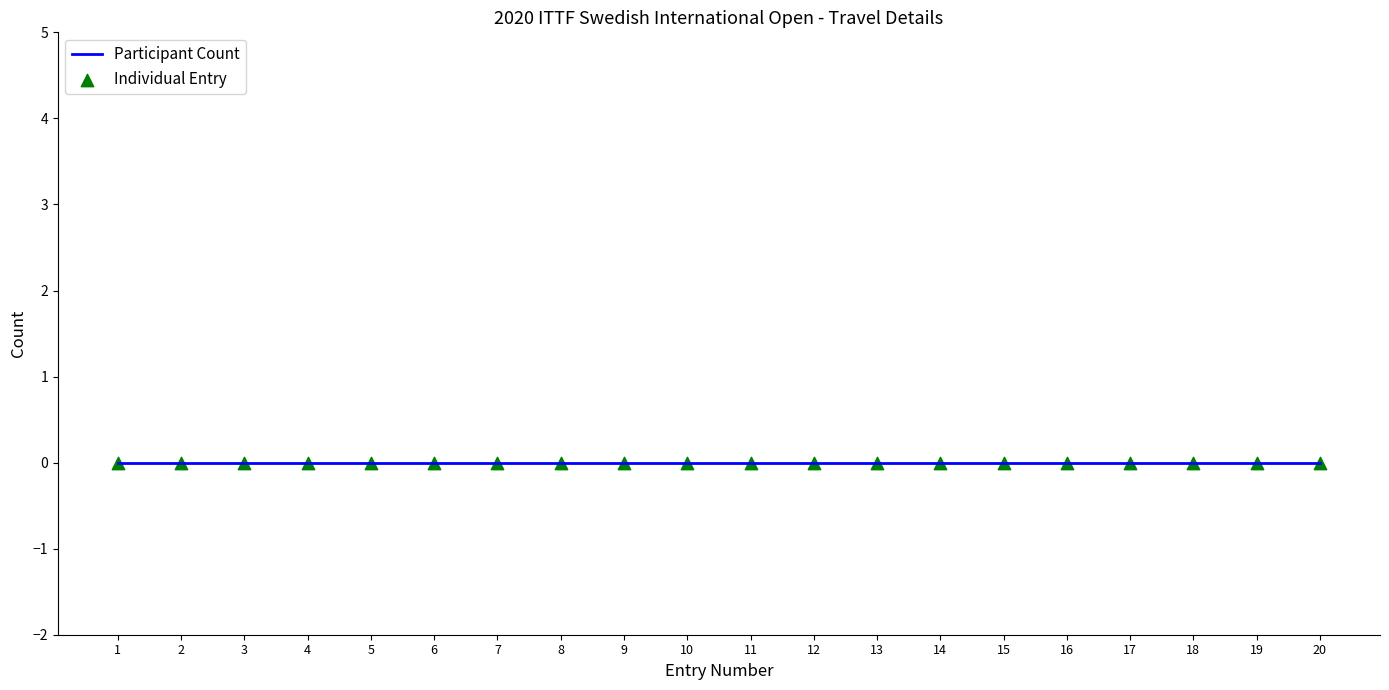

At which category is the sum across all series the highest?

20